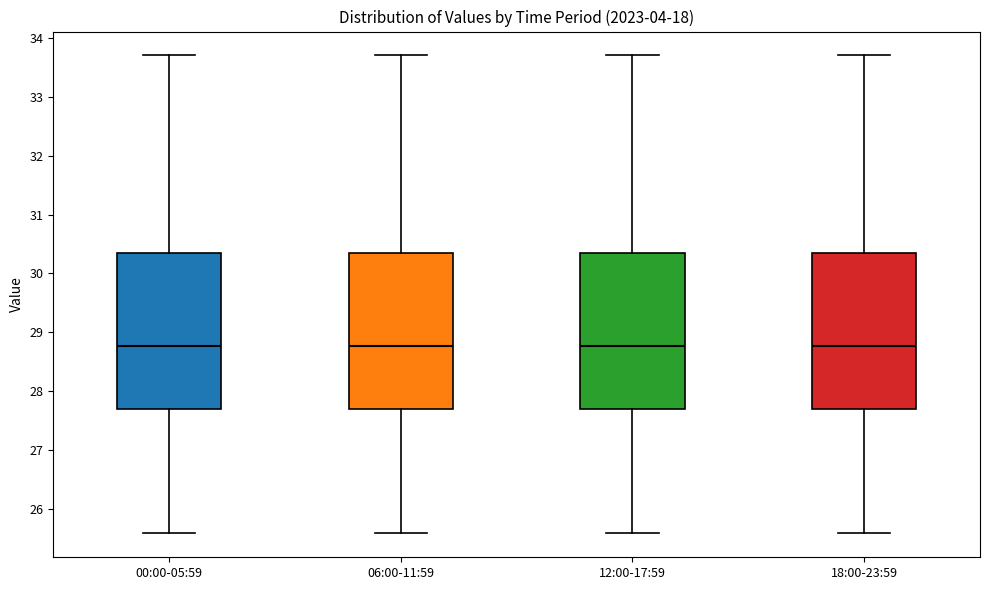

Reading left to right, transcribe this box plot: for each box, give where its median line is, the range the box spans, and where its two whiskers end, as read against the y-axis. The values are not printed on the chart, so give them approximately, as read against the axis.

00:00-05:59: median 28.8, box 27.7 to 30.3, whiskers 25.6 to 33.7
06:00-11:59: median 28.8, box 27.7 to 30.3, whiskers 25.6 to 33.7
12:00-17:59: median 28.8, box 27.7 to 30.3, whiskers 25.6 to 33.7
18:00-23:59: median 28.8, box 27.7 to 30.3, whiskers 25.6 to 33.7